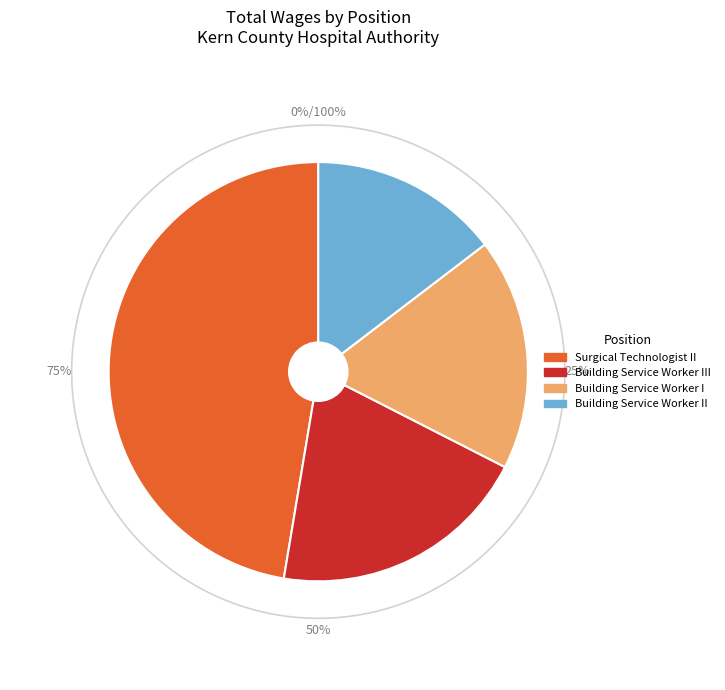

To the nearest percent, what is the average slice percentage?

25%